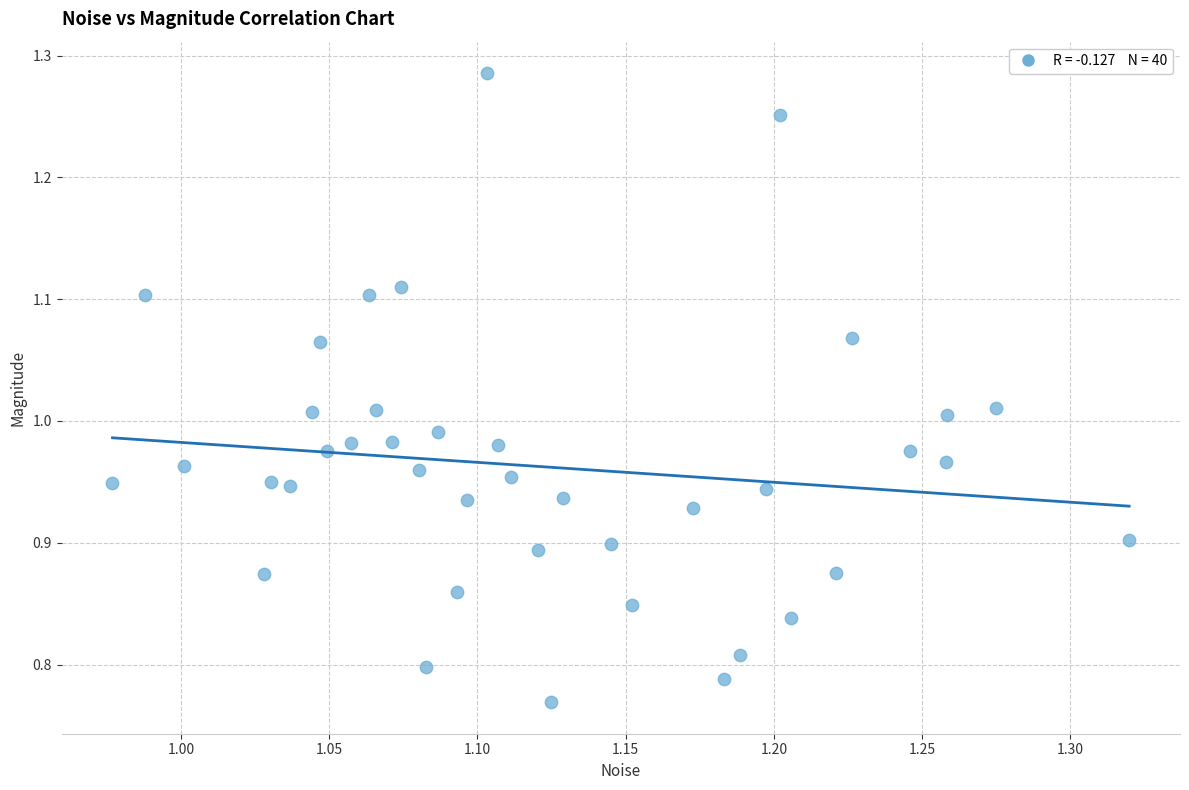

What is the range of Y values (max minus min)?

0.5